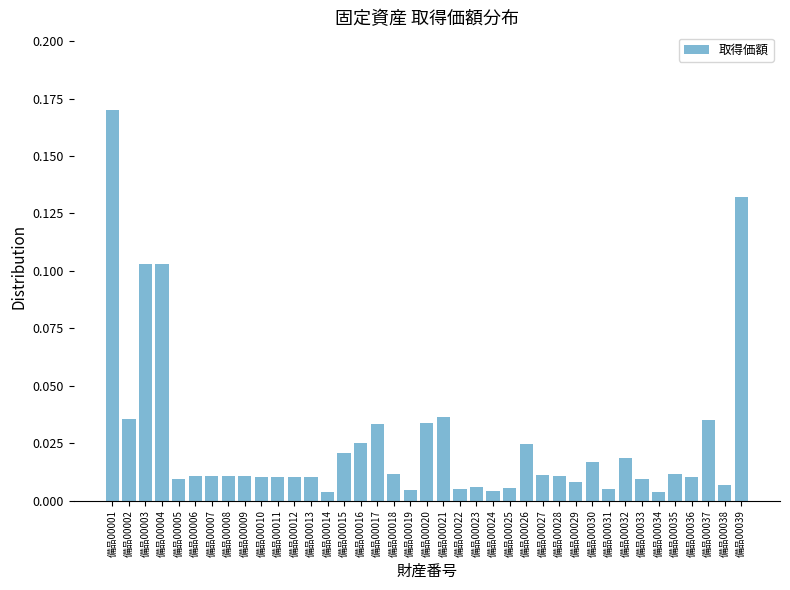

Between 備品00029 and 備品00016, which is larger?

備品00016